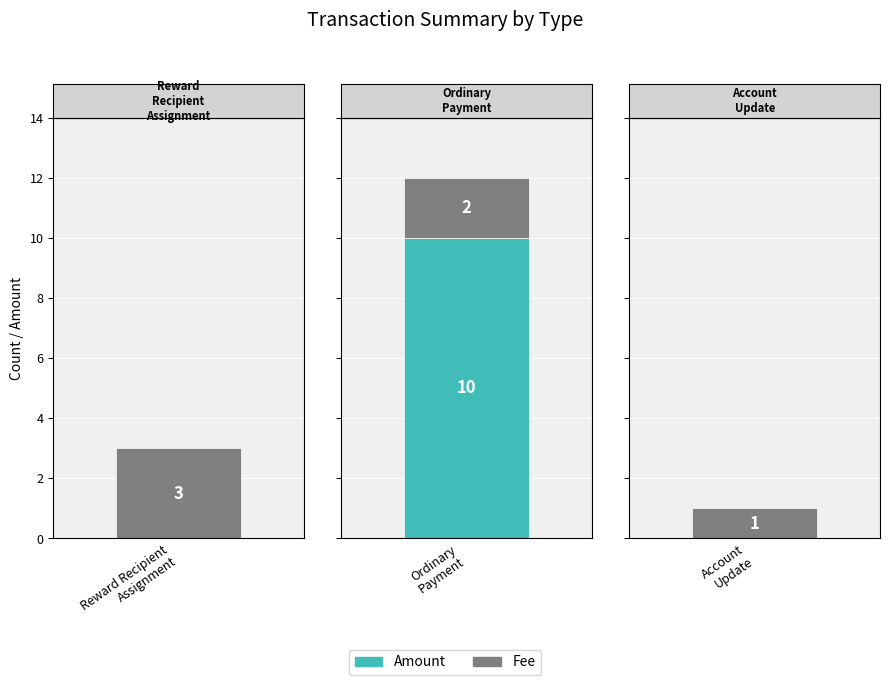

What is the label of the 1st bar from the left?

Reward Recipient Assignment